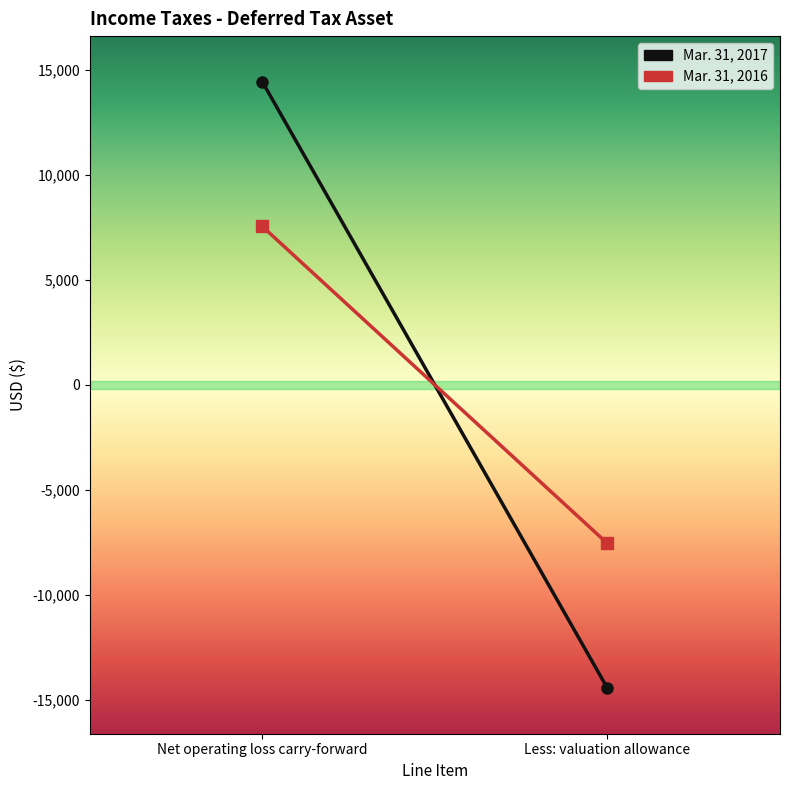

Which label corresponds to the smallest value in the chart?

Less: valuation allowance